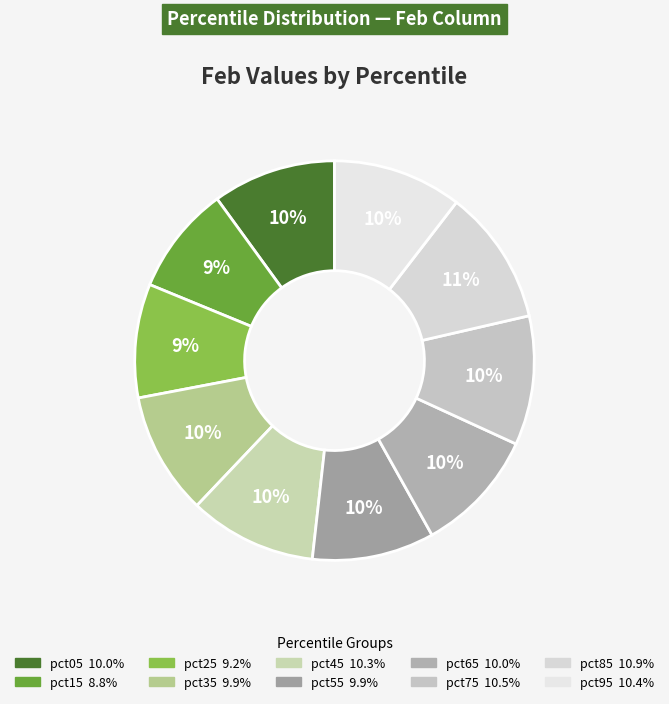

Between pct85 and pct35, which is larger?

pct85